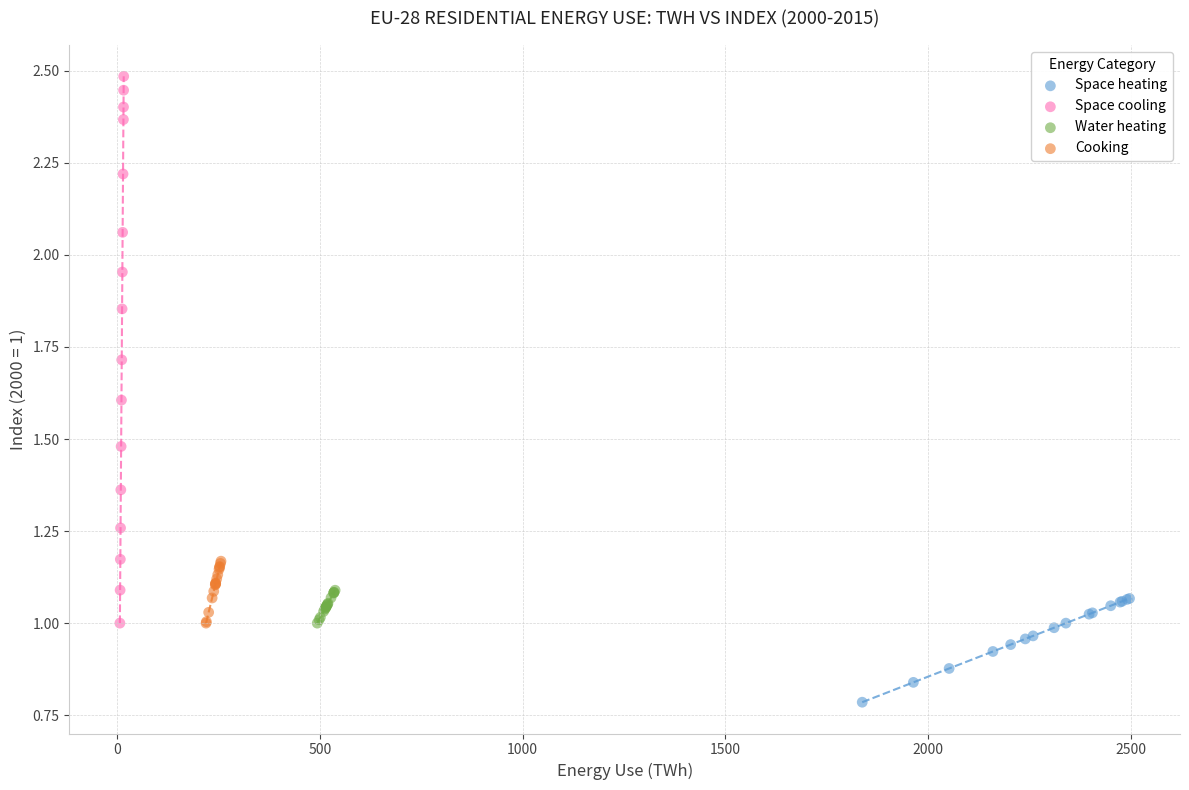

Which series reaches the maximum Y coordinate?

Space cooling